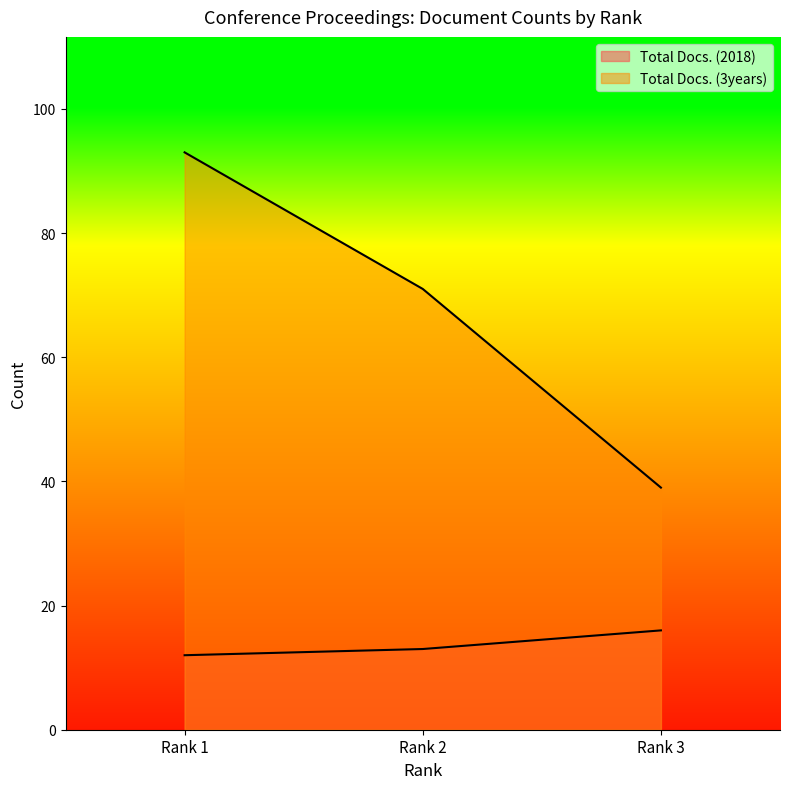

How many values in the Total Docs. (3years) series are below 71?

1